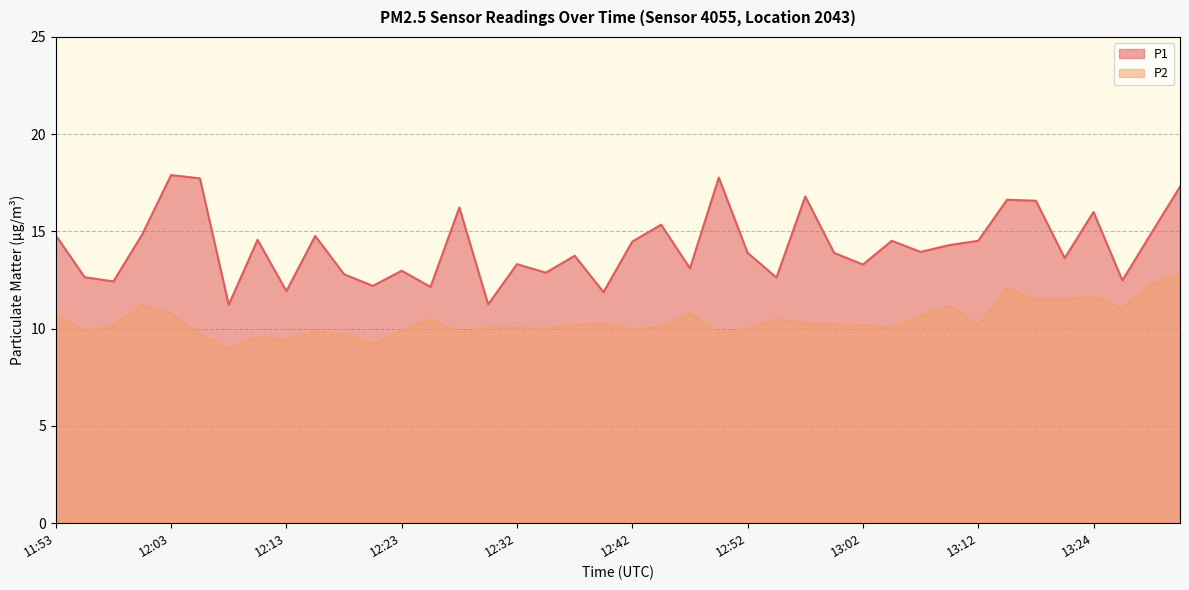

How many interior local peaks does the P1 series have?

13